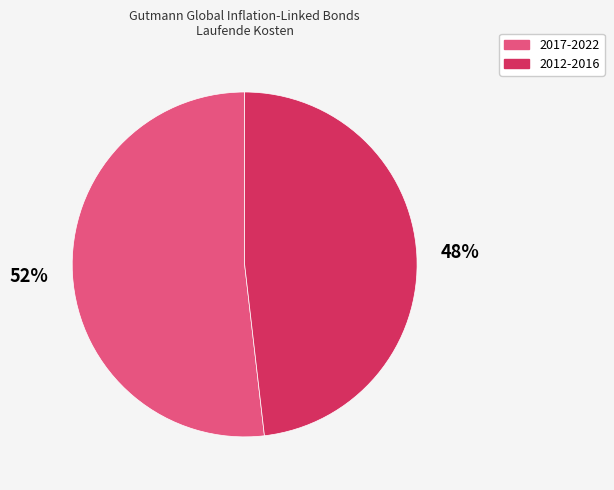

What percentage is the 2012-2016 slice, to the nearest percent?

48%